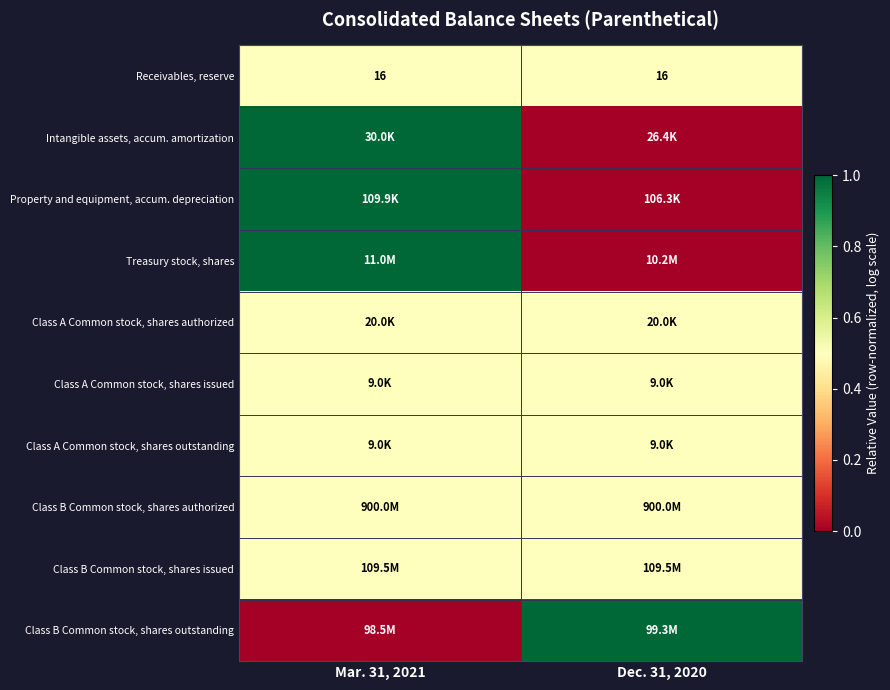

What is the sum of the Receivables, reserve values at Mar. 31, 2021 and Dec. 31, 2020?

32.0